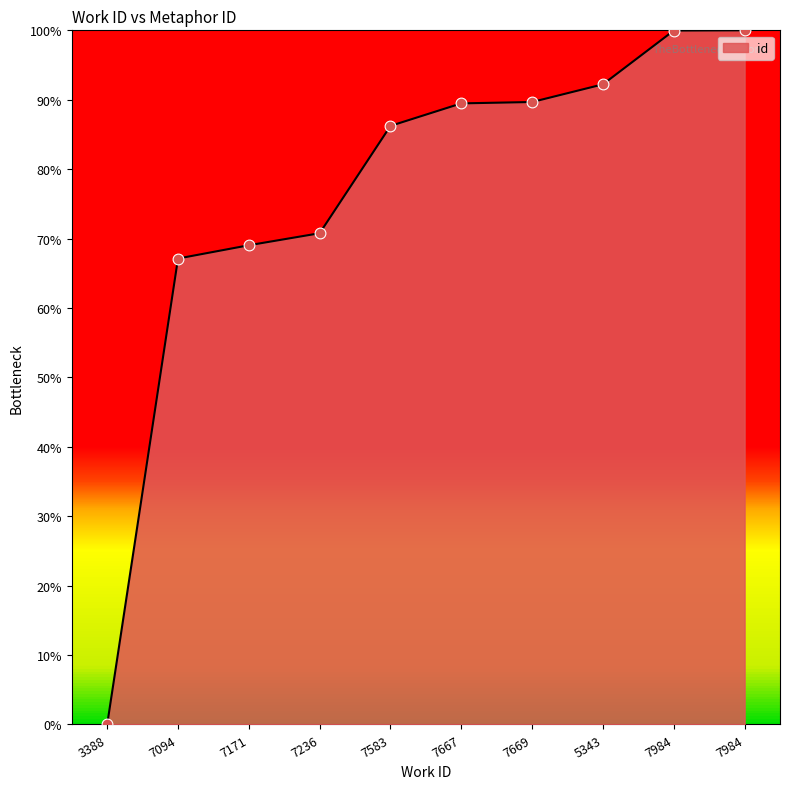

What is the change in value from 7094 to 7984?

+32.8